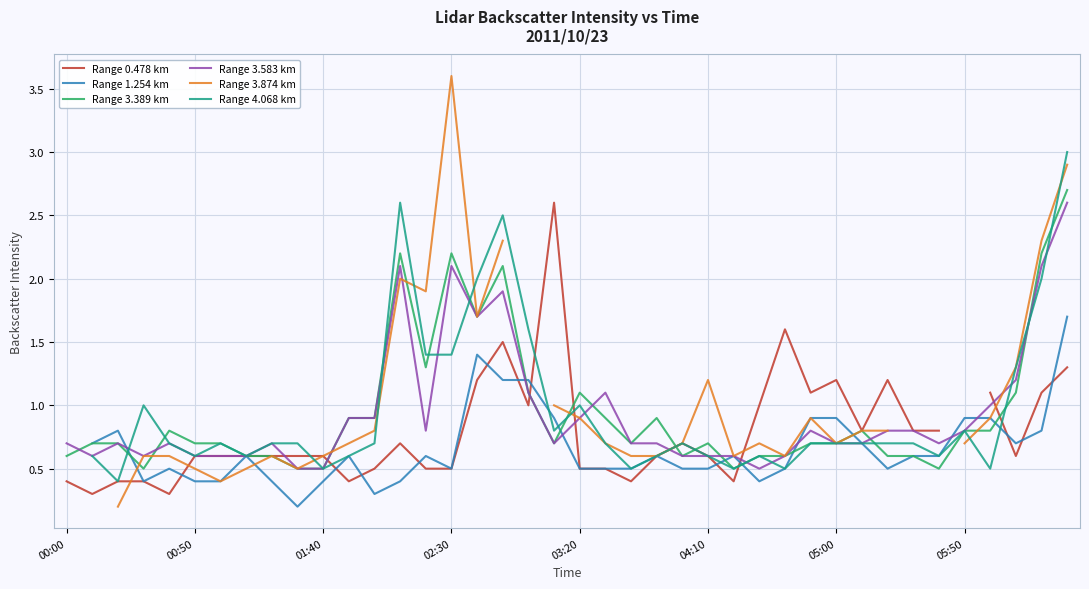

The value of Range 3.389 km at 03:20 is 0.3. True or false?

False